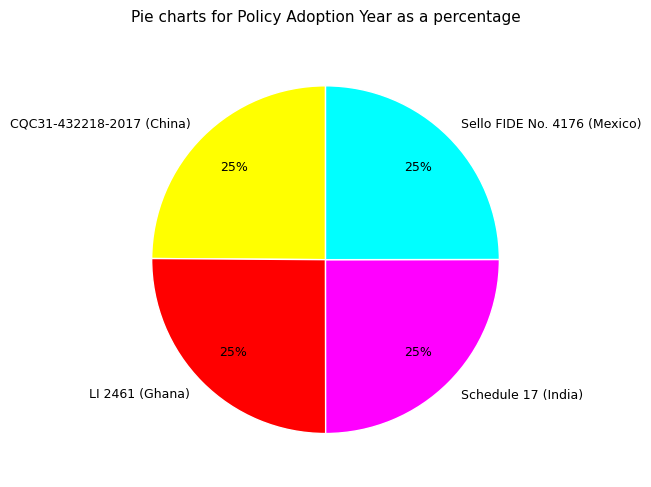

Is there a majority slice in this chart?

No